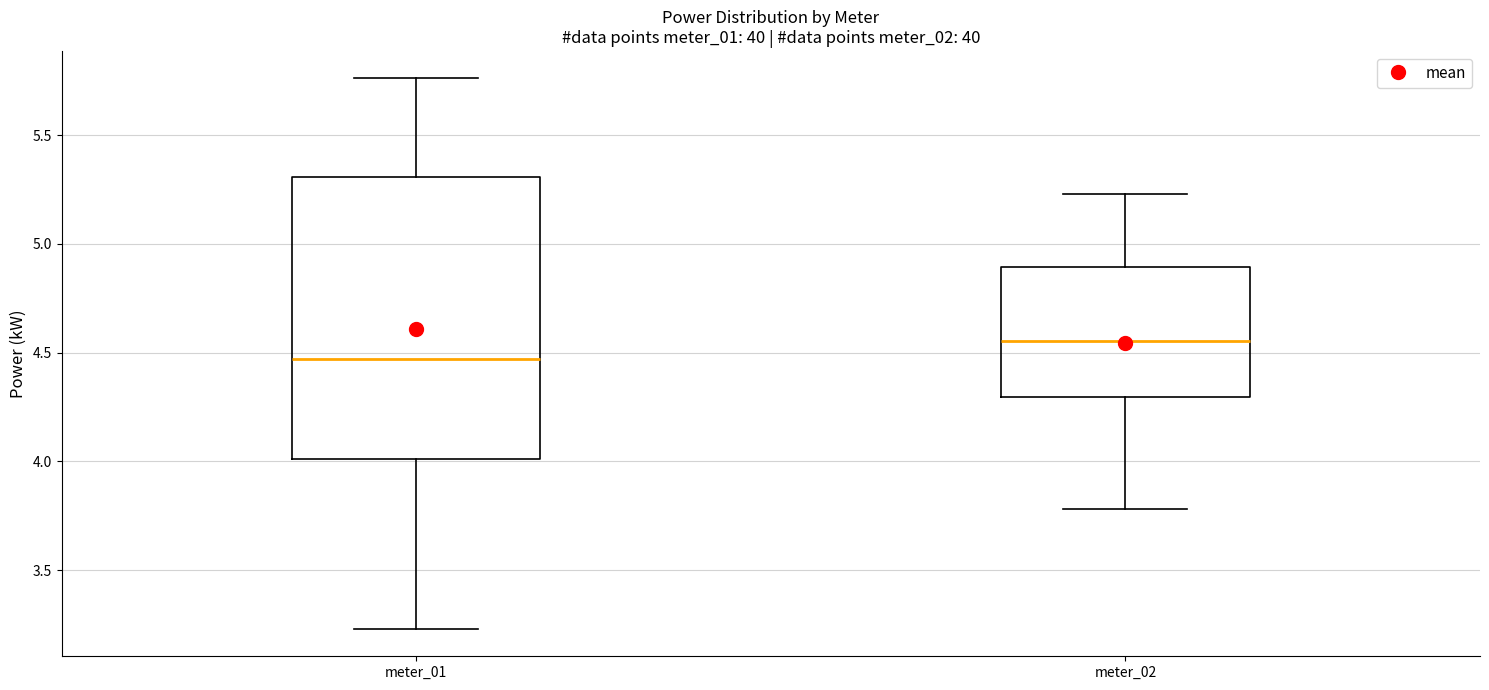

Where is the lower edge of the box for meter_01 on the y-axis? The values are not printed on the chart, so give them approximately, as read against the axis.

4.00